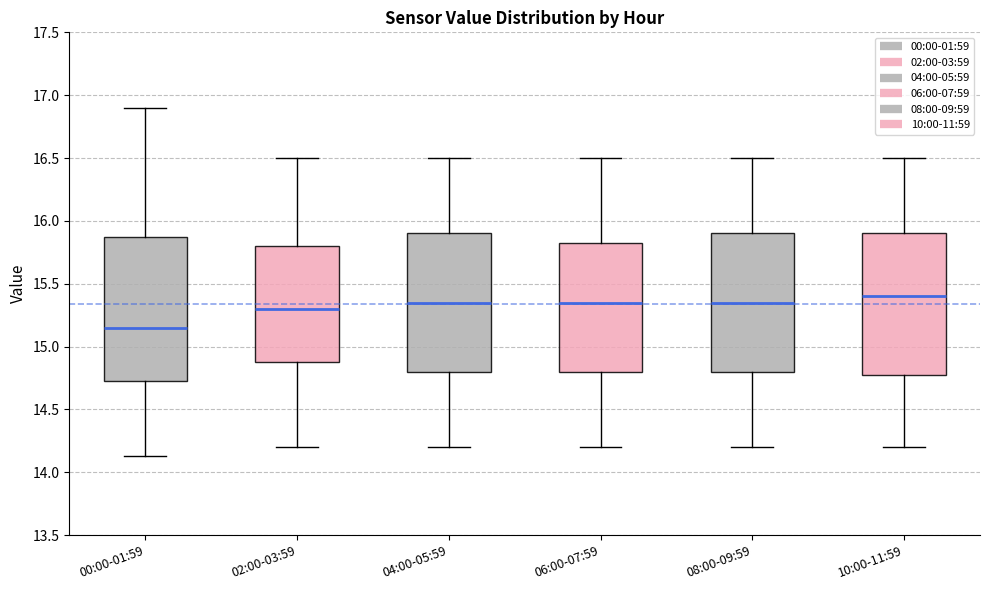

Reading left to right, read every box against the y-axis: the position of its median line, the range the box covers, and the ends of its whiskers. The values are not printed on the chart, so give them approximately, as read against the axis.

00:00-01:59: median 15.15, box 14.70 to 15.85, whiskers 14.15 to 16.90
02:00-03:59: median 15.30, box 14.90 to 15.80, whiskers 14.20 to 16.50
04:00-05:59: median 15.35, box 14.80 to 15.90, whiskers 14.20 to 16.50
06:00-07:59: median 15.35, box 14.80 to 15.85, whiskers 14.20 to 16.50
08:00-09:59: median 15.35, box 14.80 to 15.90, whiskers 14.20 to 16.50
10:00-11:59: median 15.40, box 14.80 to 15.90, whiskers 14.20 to 16.50